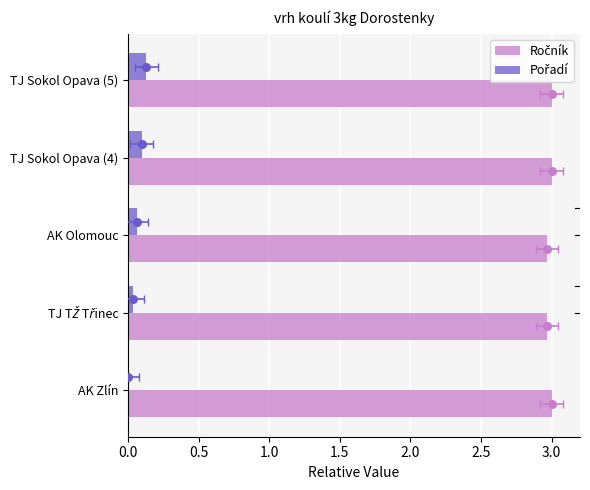

Which series contains the highest Y value?

Ročník